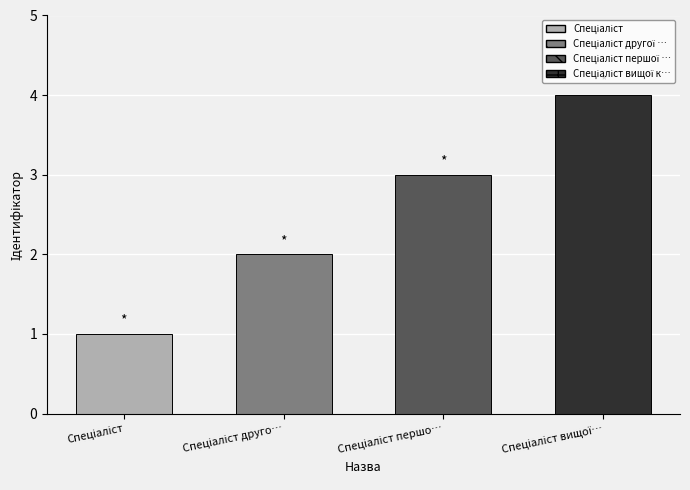

How many categories are shown in the chart?

4